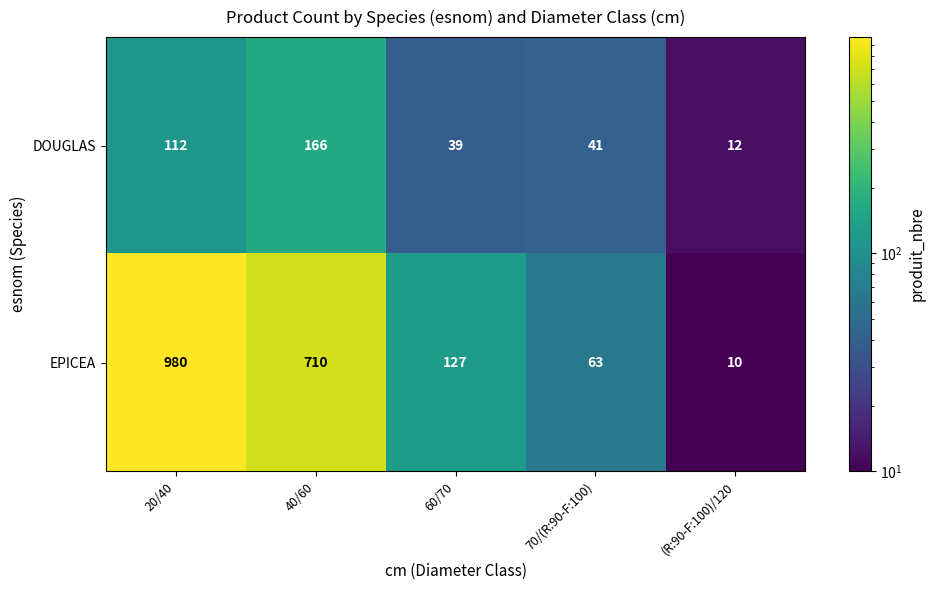

How many categories are shown in the chart?

5